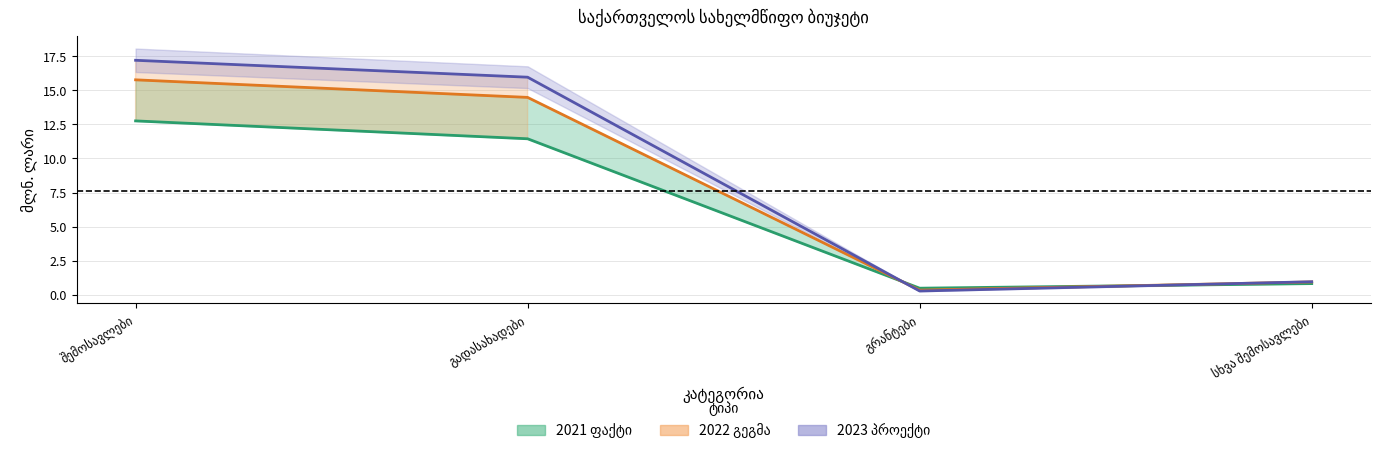

Reading left to right, what are all the values shown in this chart?

2021 ფაქტი (ხაზი): შემოსავლები=12.8	გადასახადები=11.4	გრანტები=0.5	სხვა შემოსავლები=0.8
2022 გეგმა (ხაზი): შემოსავლები=15.8	გადასახადები=14.5	გრანტები=0.3	სხვა შემოსავლები=0.9
2023 პროექტი (ხაზი): შემოსავლები=17.2	გადასახადები=16.0	გრანტები=0.3	სხვა შემოსავლები=1.0